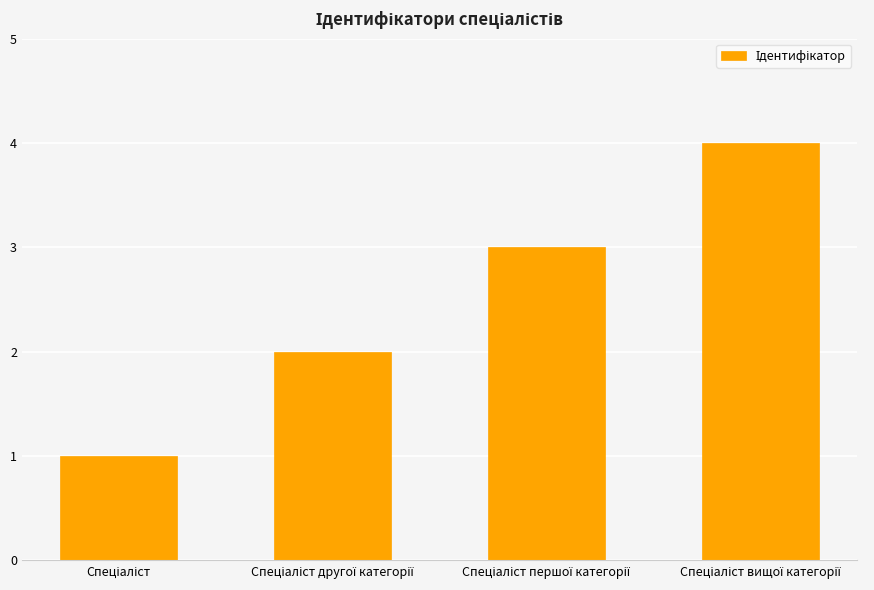

What is the maximum value shown in the chart?

4